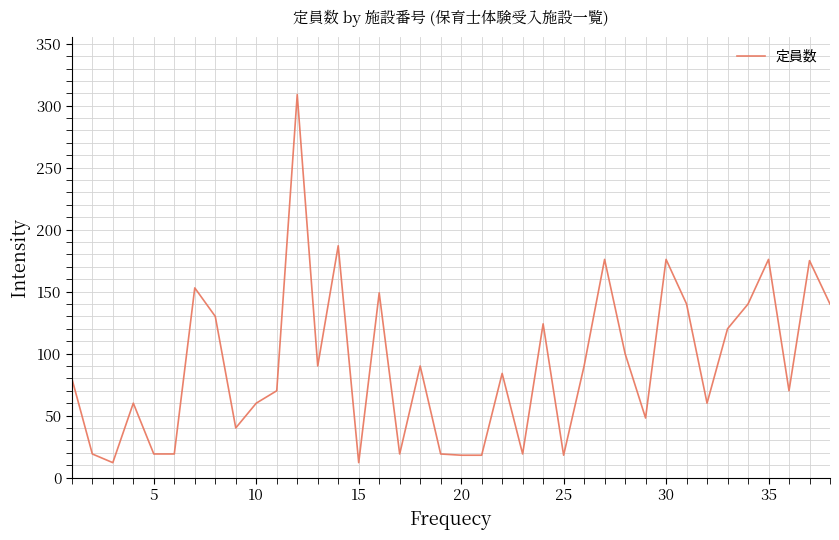

What is the greatest value displayed?

309